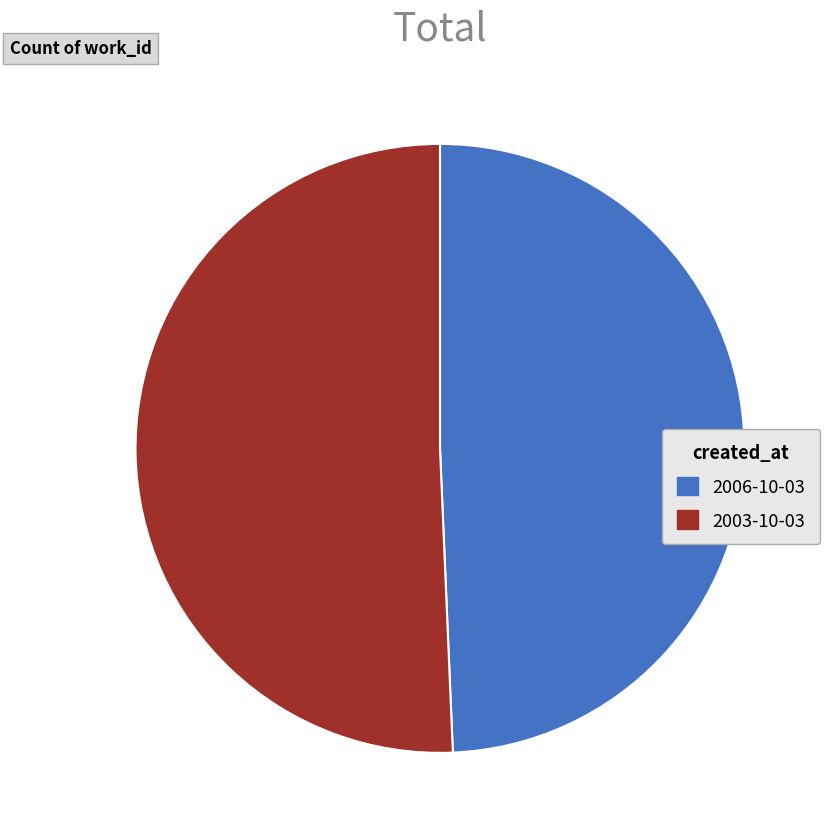

Combined, do 2003-10-03 and 2006-10-03 account for over 50%?

Yes